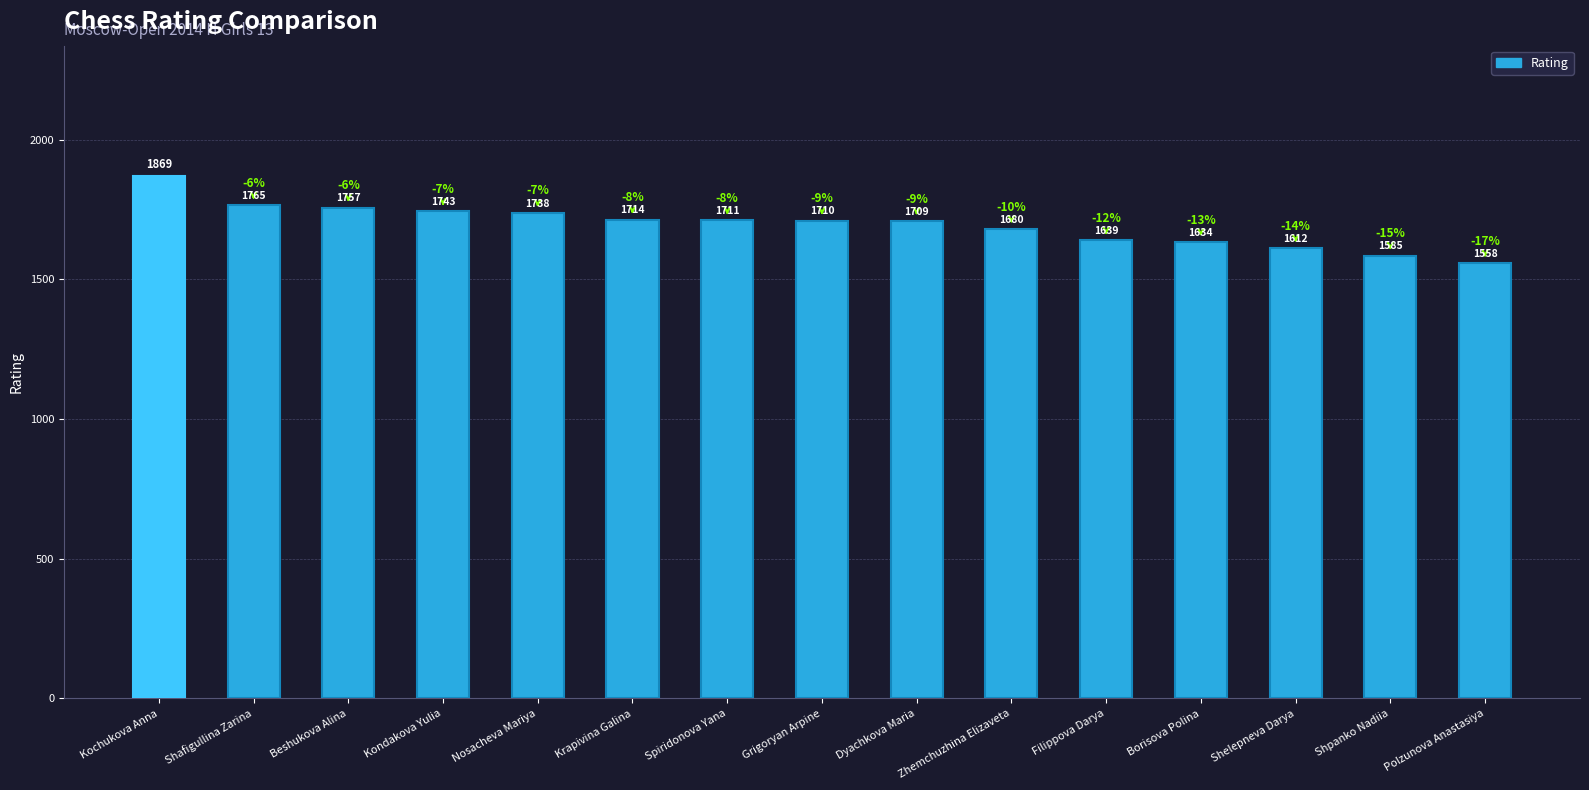

Reading left to right, list all the values displayed in this chart.

1869	1765	1757	1743	1738	1714	1711	1710	1709	1680	1639	1634	1612	1585	1558